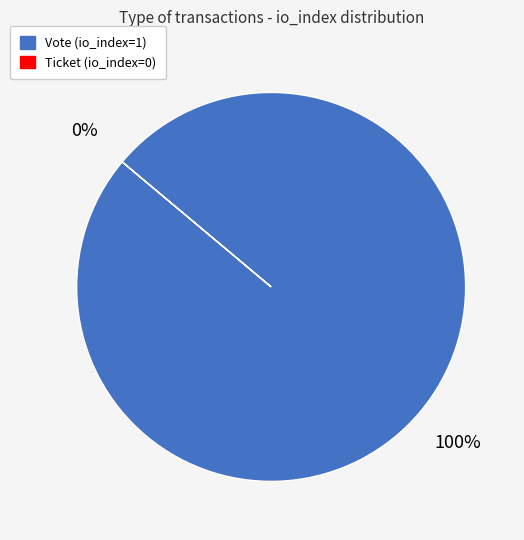

True or false: Ticket accounts for 11% of the total.

False